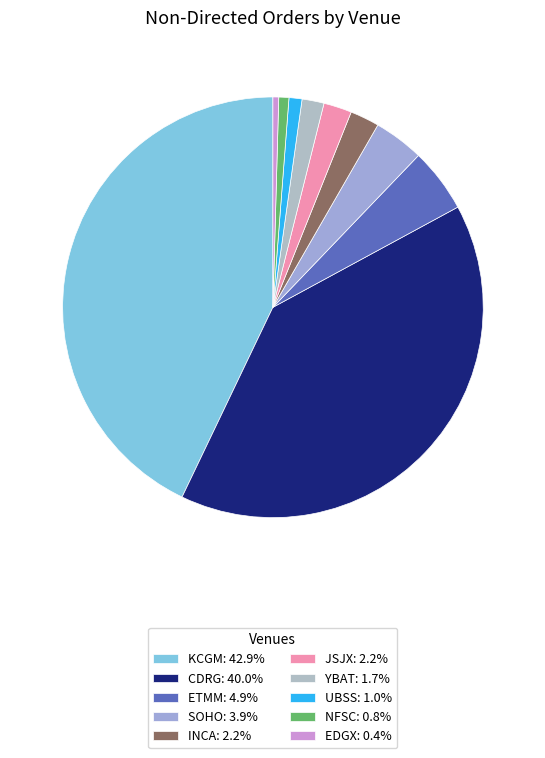

True or false: NFSC accounts for 11% of the total.

False